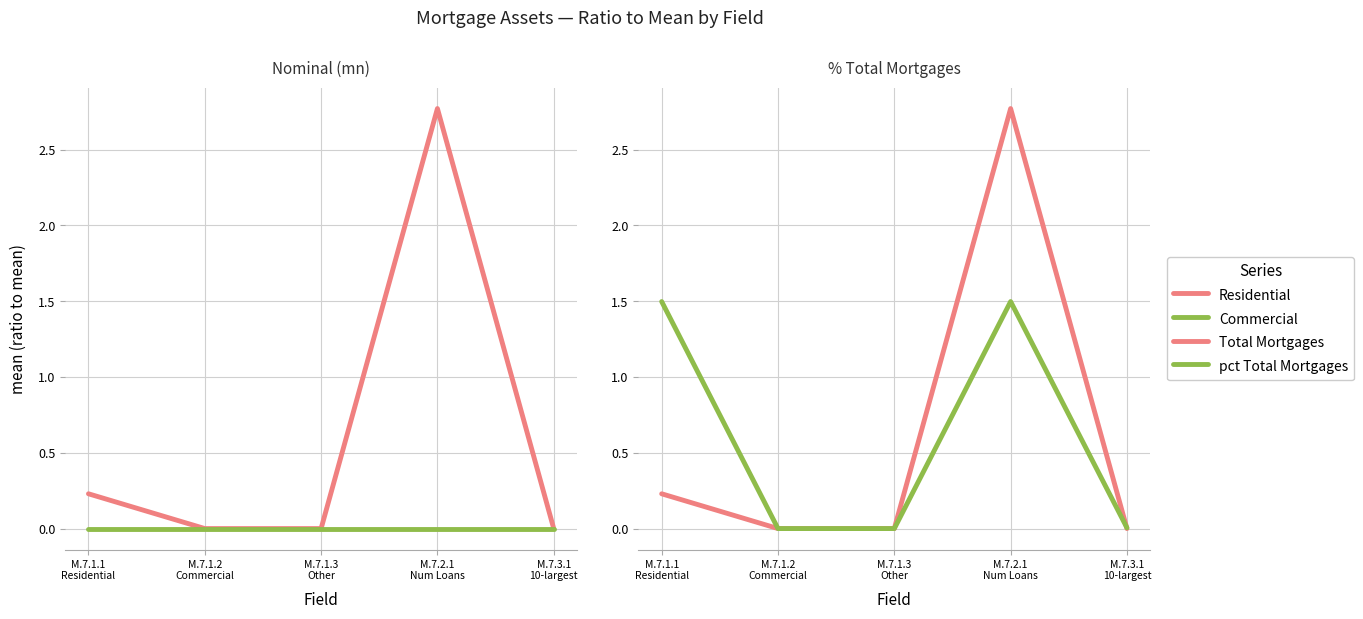

What is the label of the 4th point from the right?

M.7.1.2
Commercial